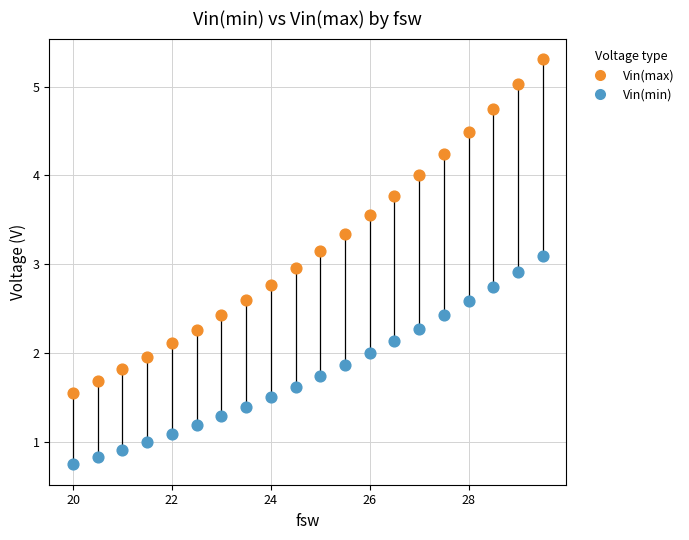

Which series reaches the maximum Y coordinate?

Vin(max)